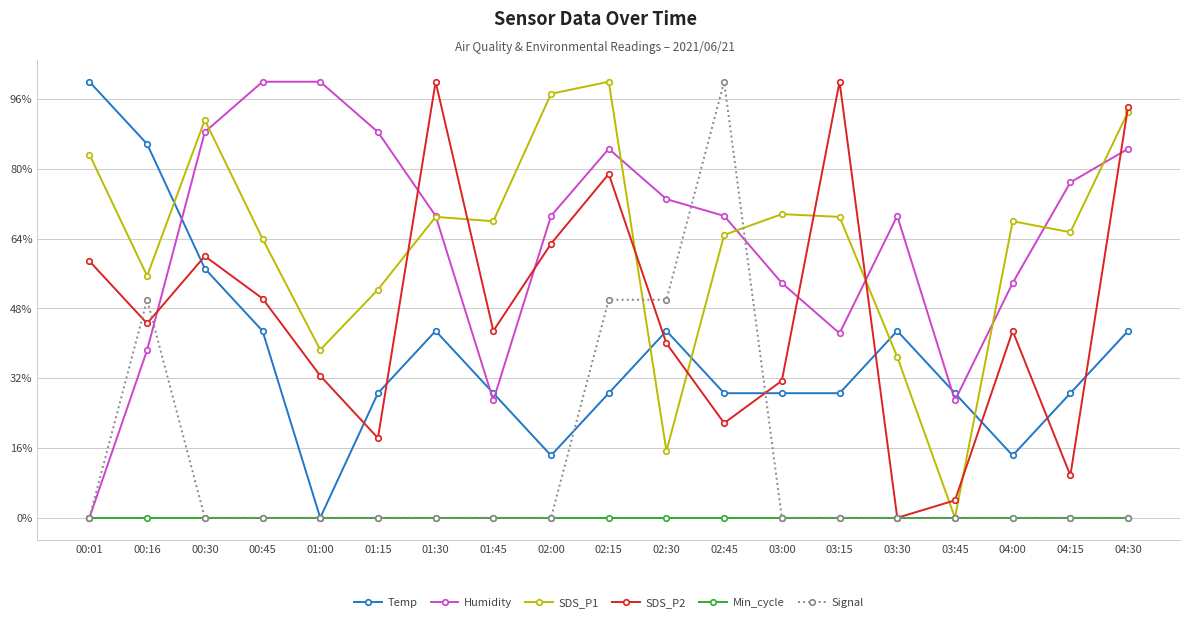

What is the maximum value for SDS_P2?

100.0